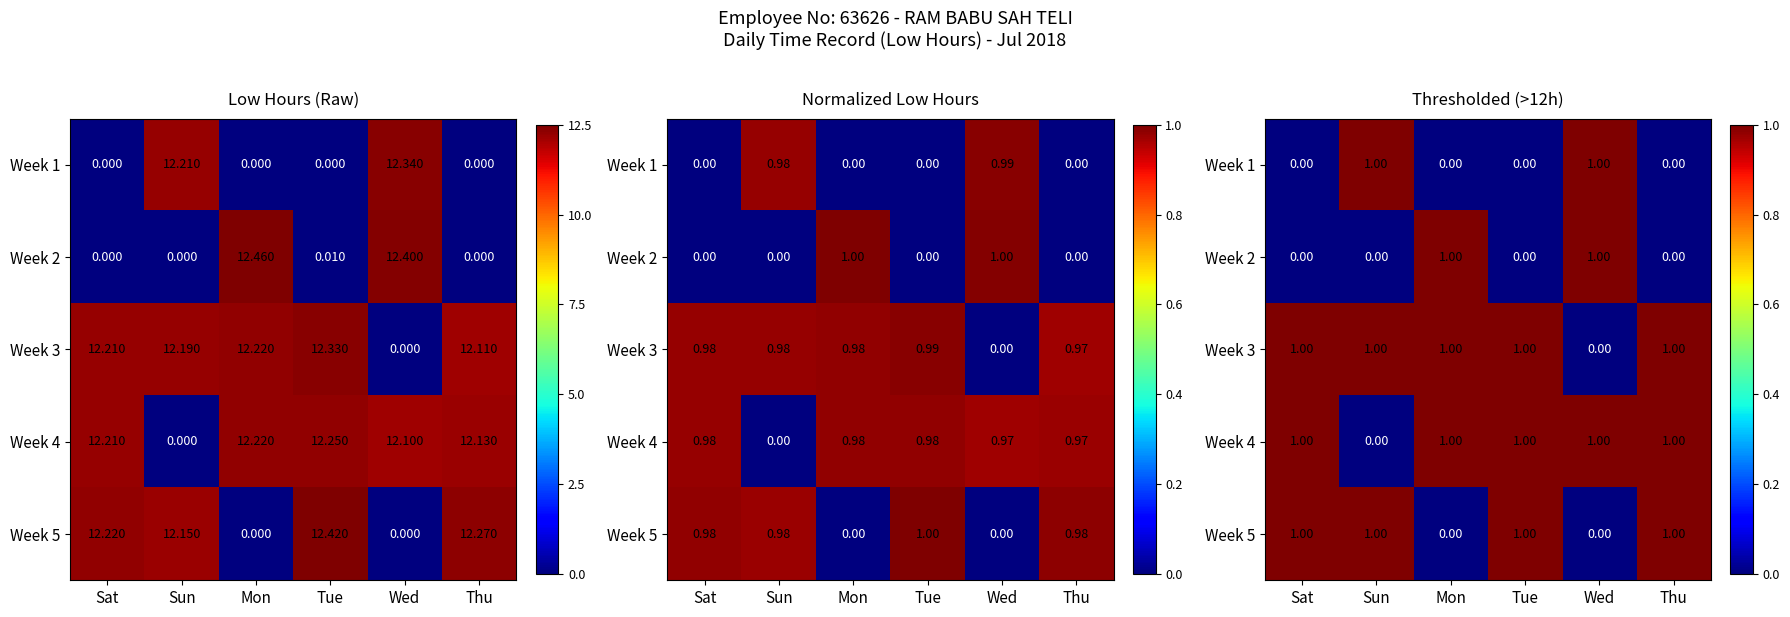

What is the difference between the highest and lowest values at Mon?

1